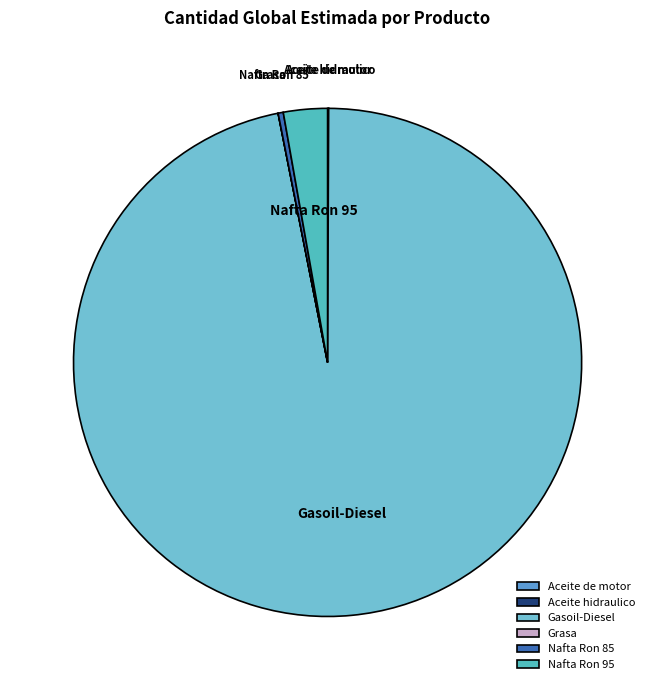

Is the sum of Nafta Ron 95 and Nafta Ron 85 greater than half?

No